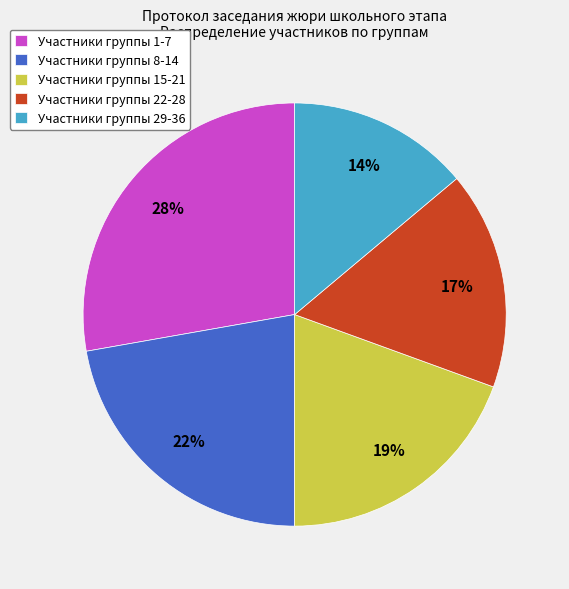

To the nearest percent, what is the average slice percentage?

20%